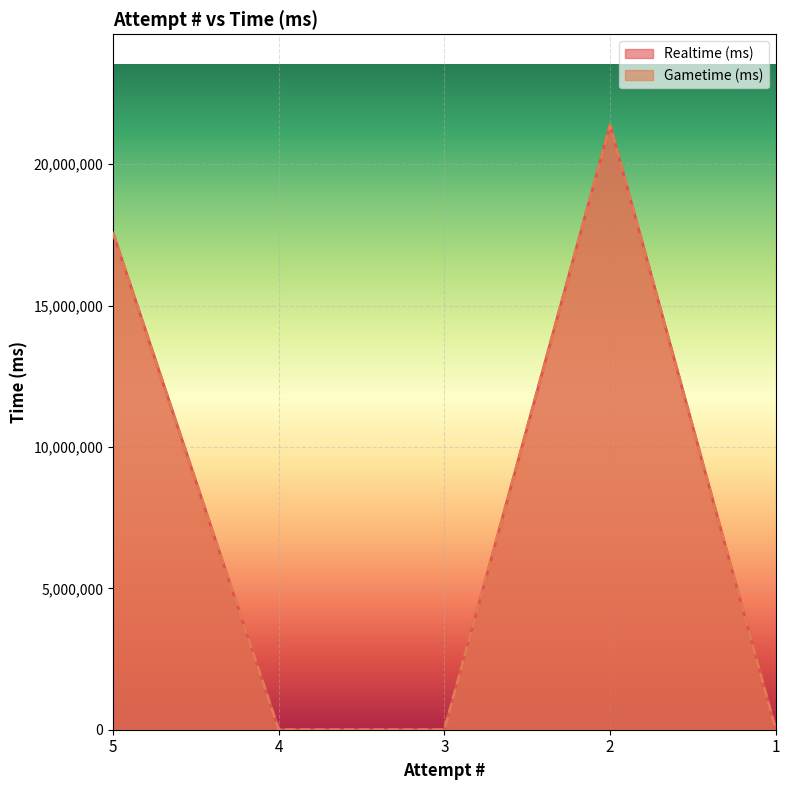

True or false: Realtime (ms) has a value of 30766989 at 2.

False